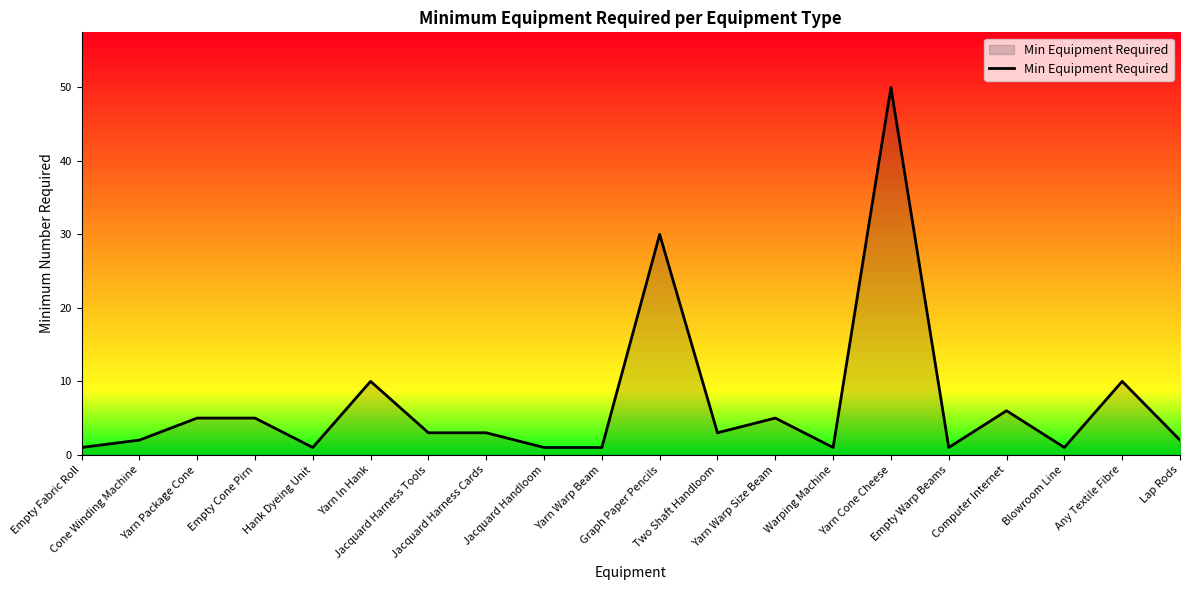

True or false: the data shows 3 at Two Shaft Handloom.

True